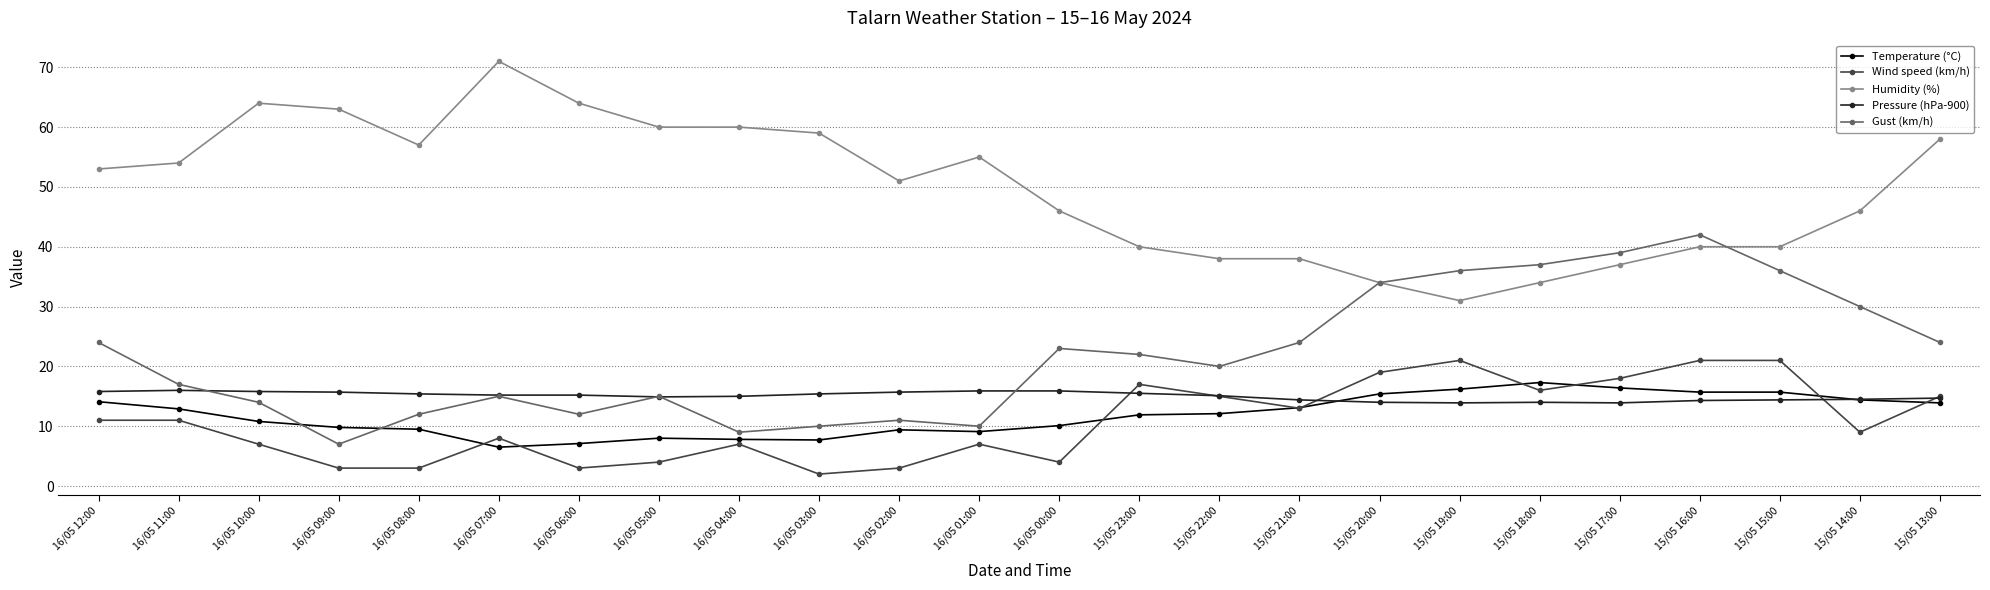

At which category is the sum across all series the highest?

15/05 16:00